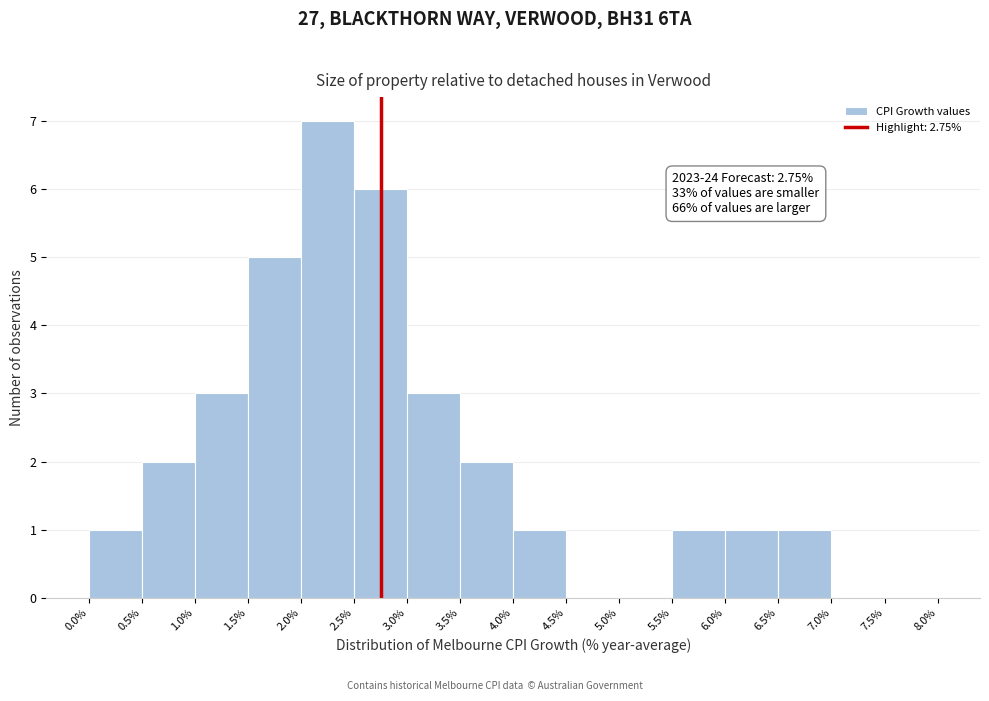

Which range on the x-axis has the tallest bar?

2.0% to 2.5%